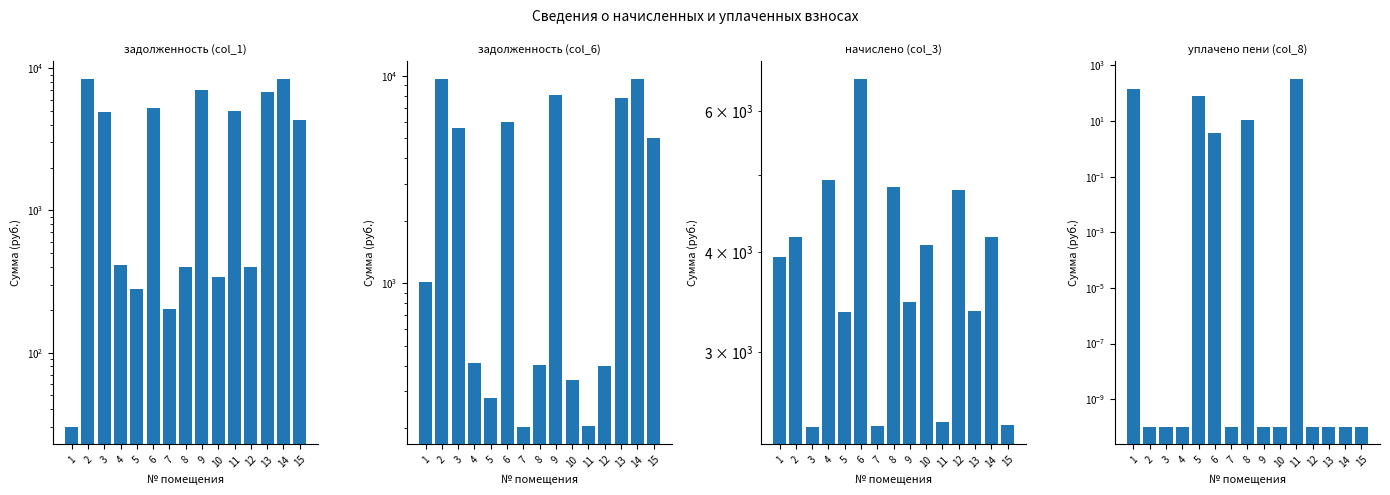

How many groups of bars are there?

15